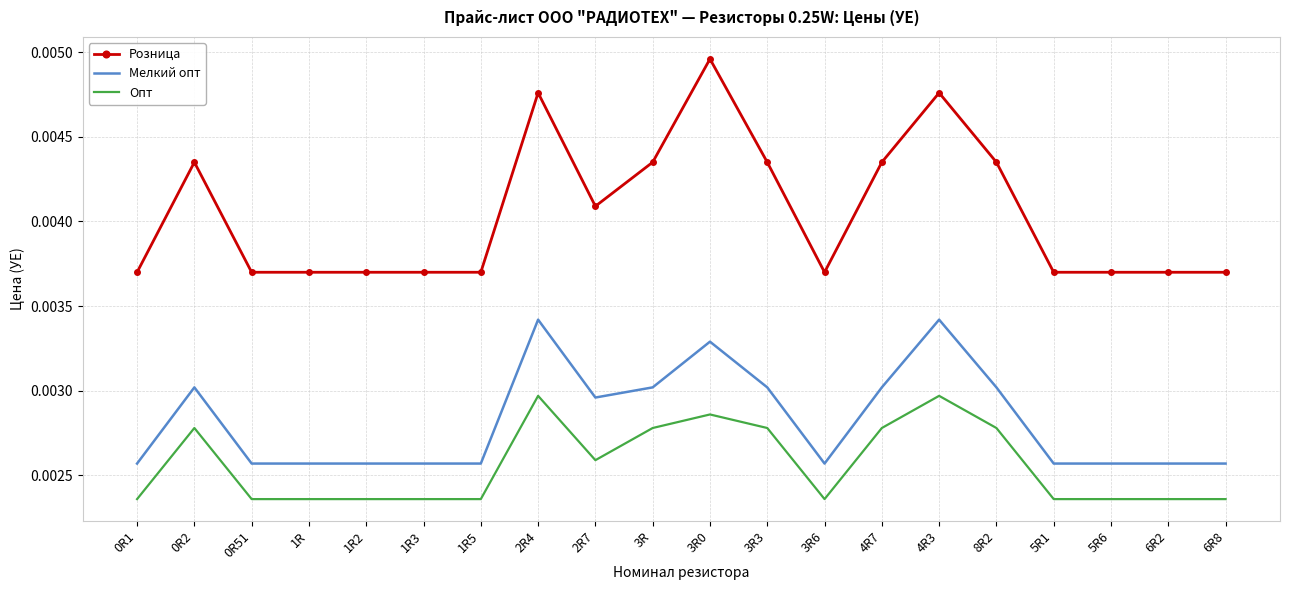

Count the Мелкий опт values in the range 0 to 1.

20